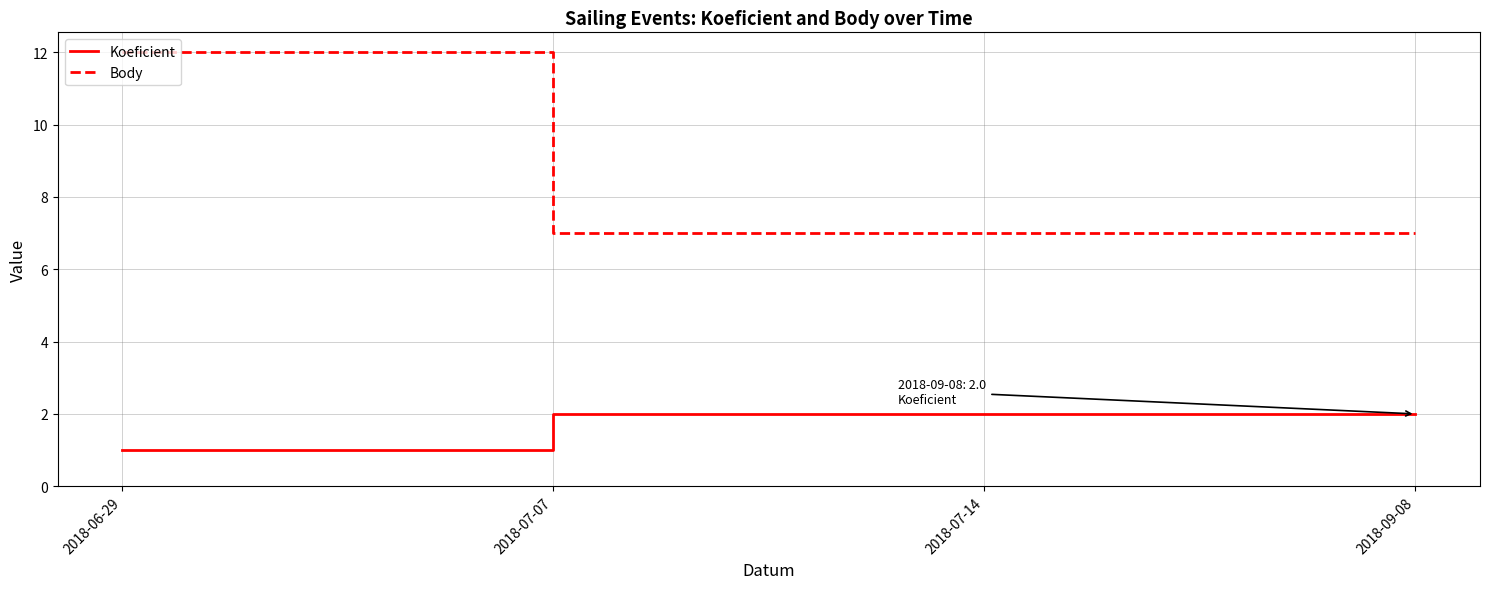

True or false: Body and Koeficient cross at least once.

False